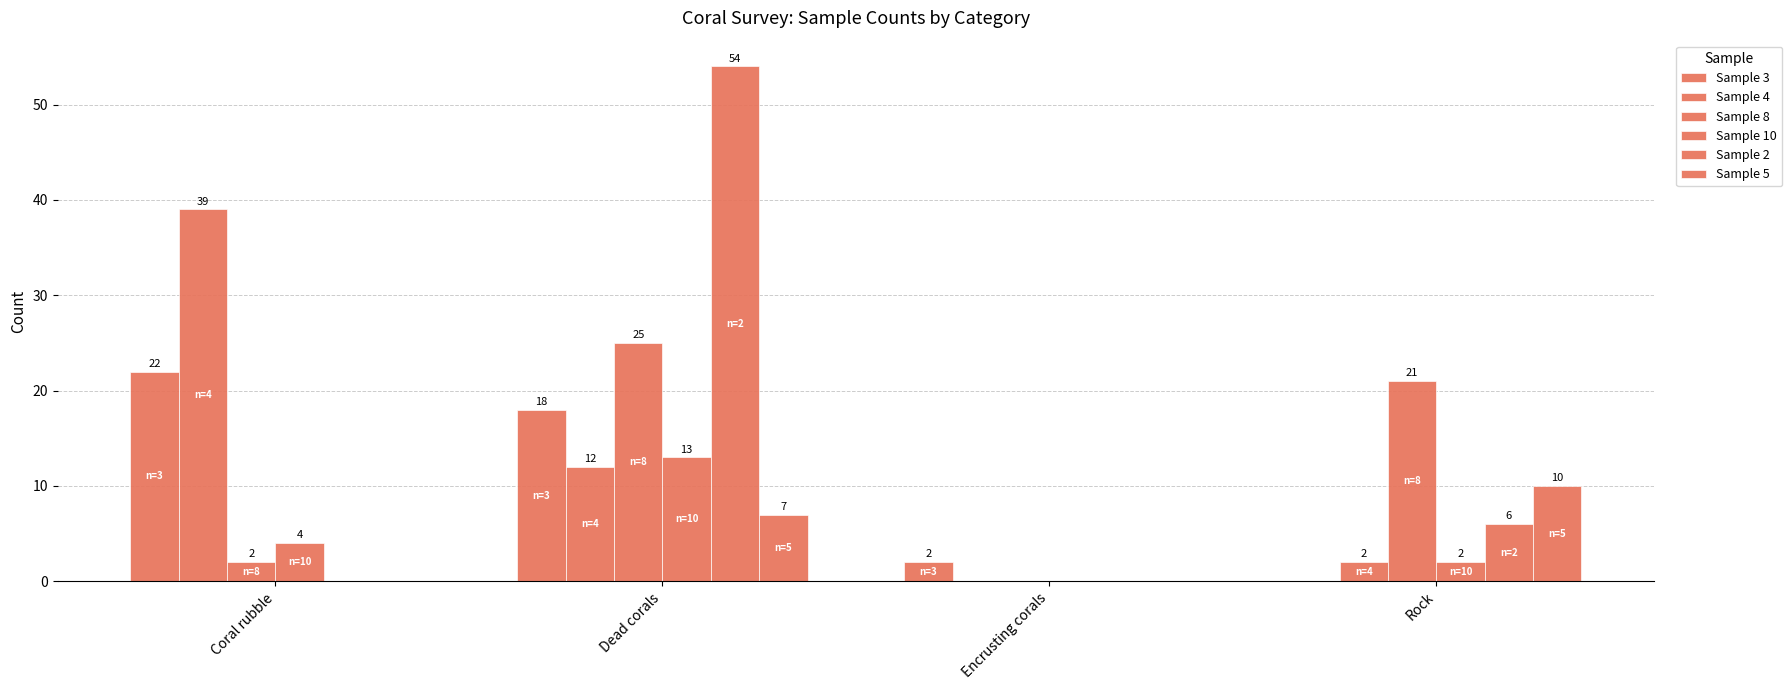

What is the difference between the Sample 5 values at Rock and Encrusting corals?

10